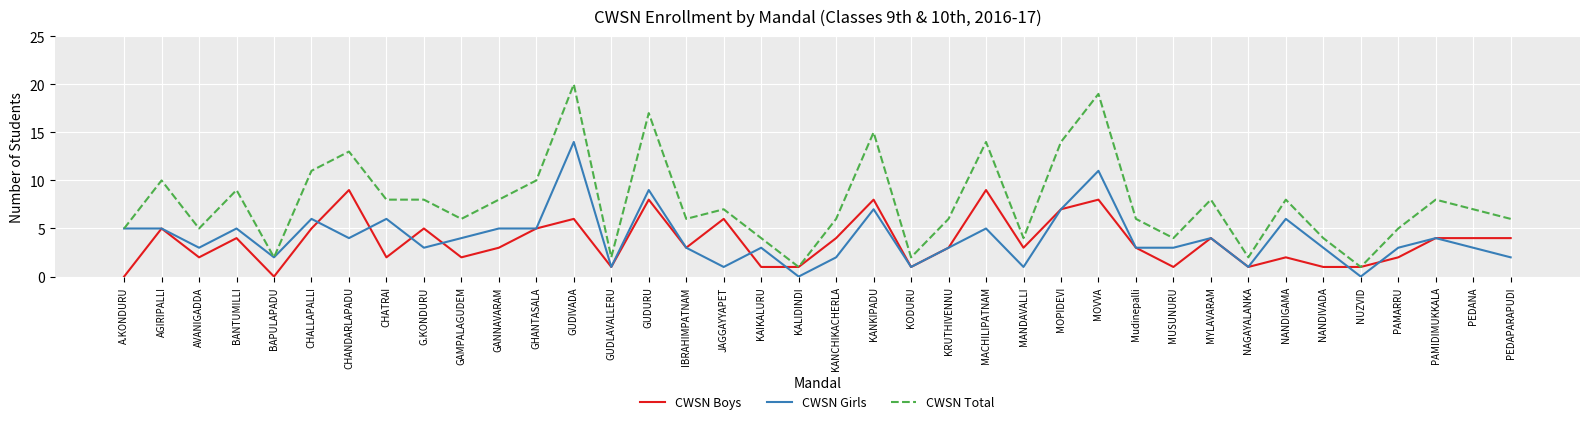

Read the CWSN Boys value at JAGGAYYAPET.

6